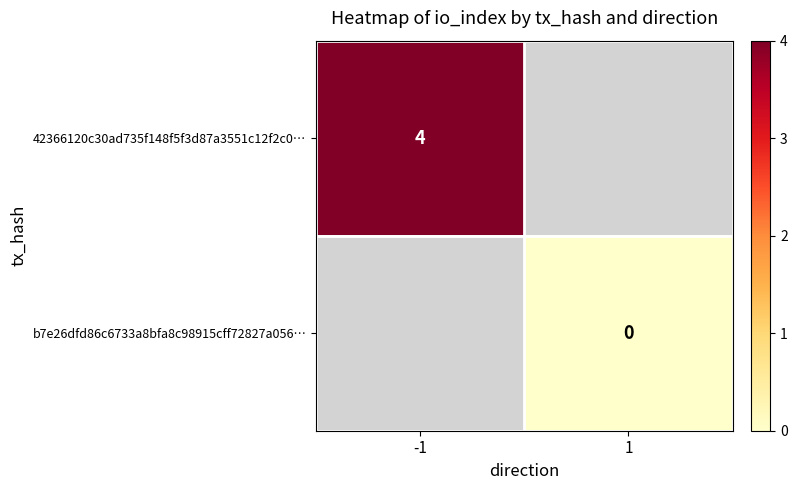

What is the maximum value shown in the chart?

4.0